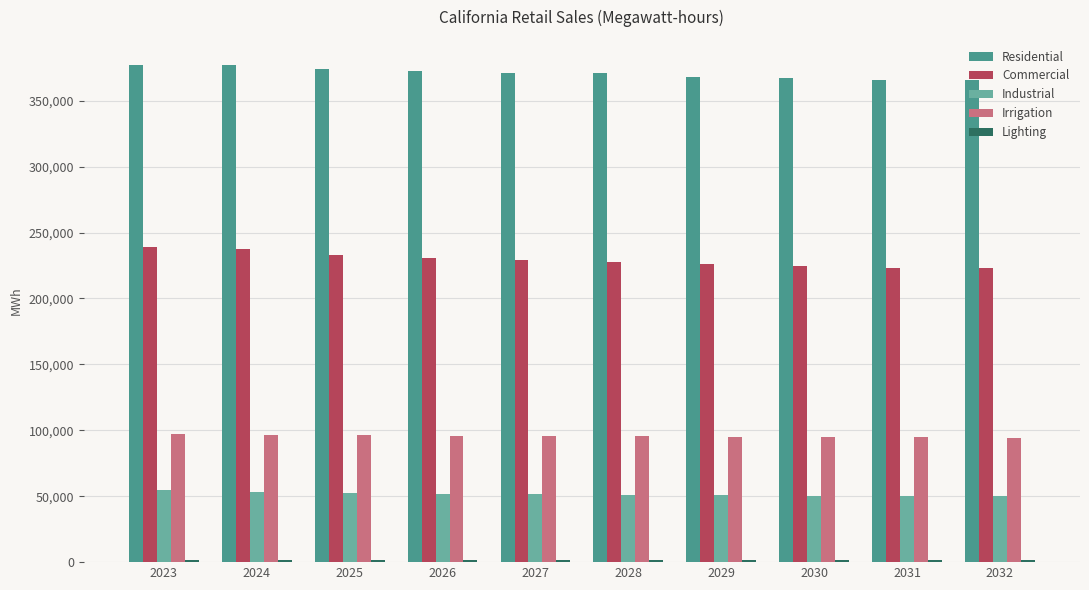

How many bars are there in total?

50